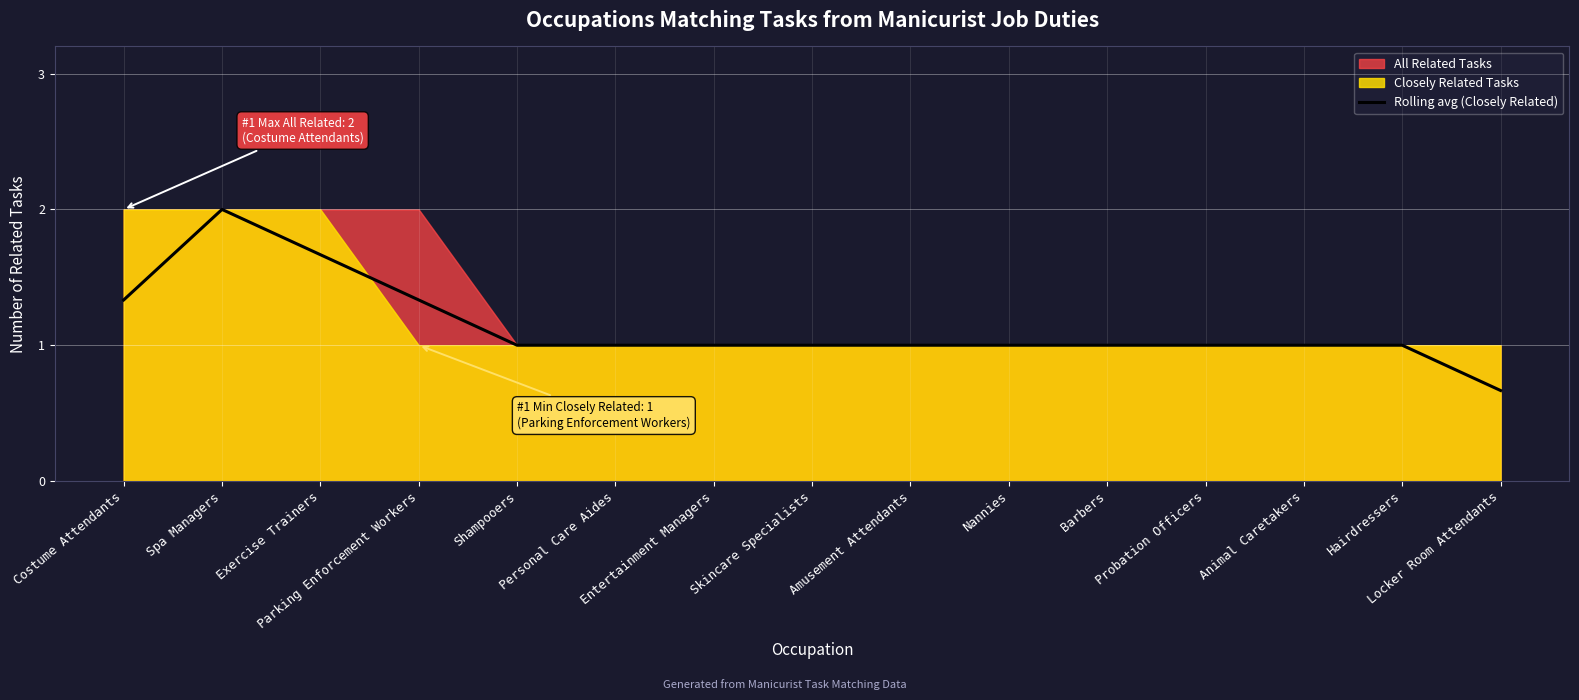

Read the value at Hairdressers.

1.0